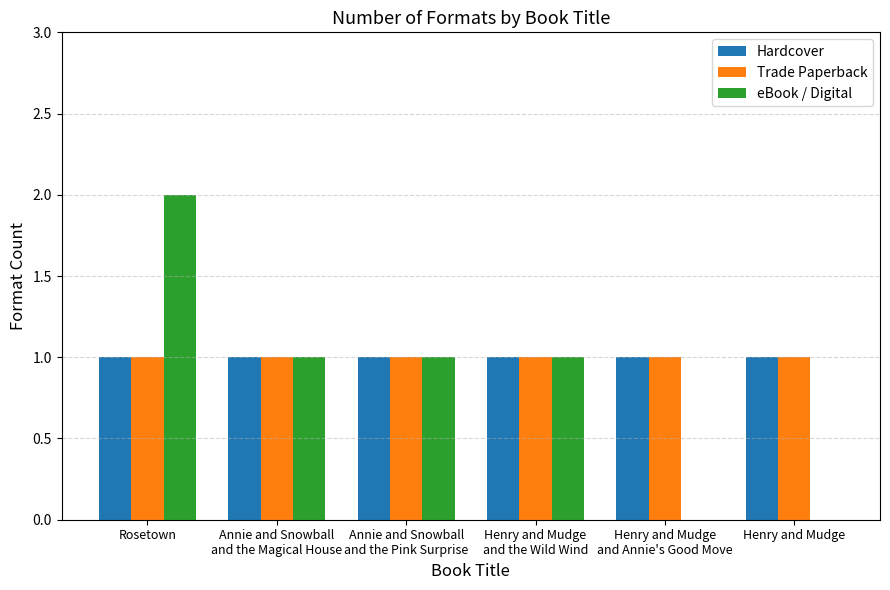

How many categories are shown in the chart?

6